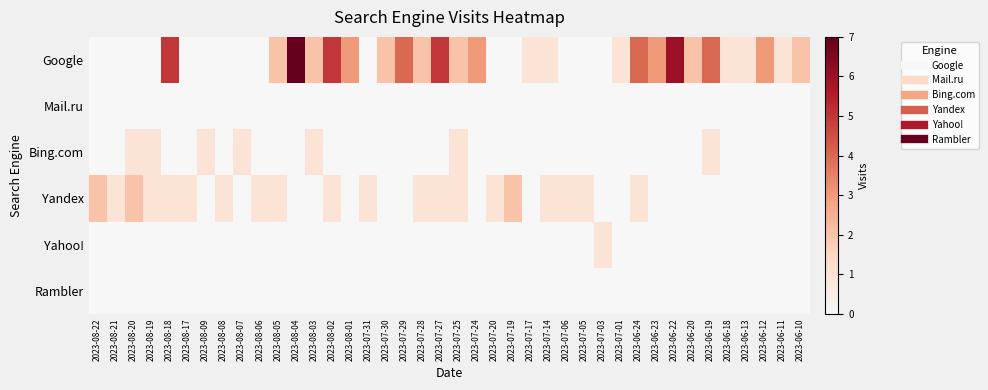

Count the number of data series in this chart.

6